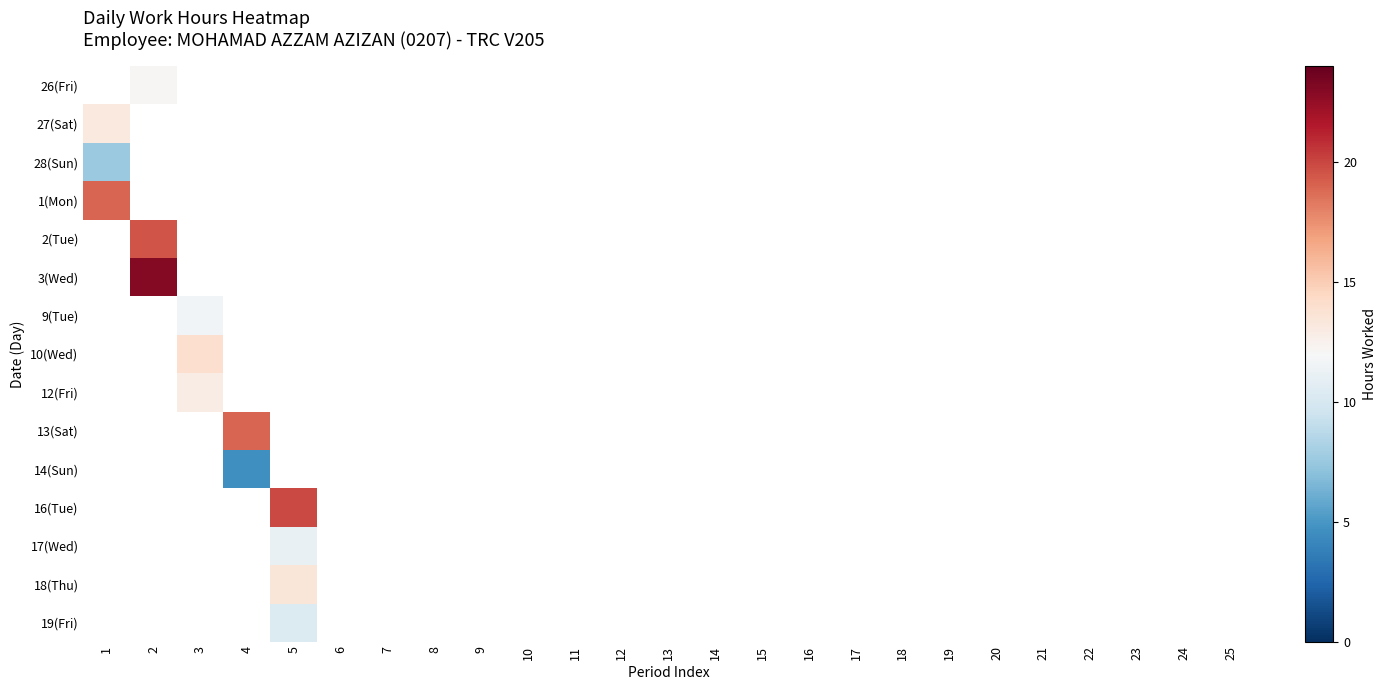

Between 14 and 21, which is larger?

21